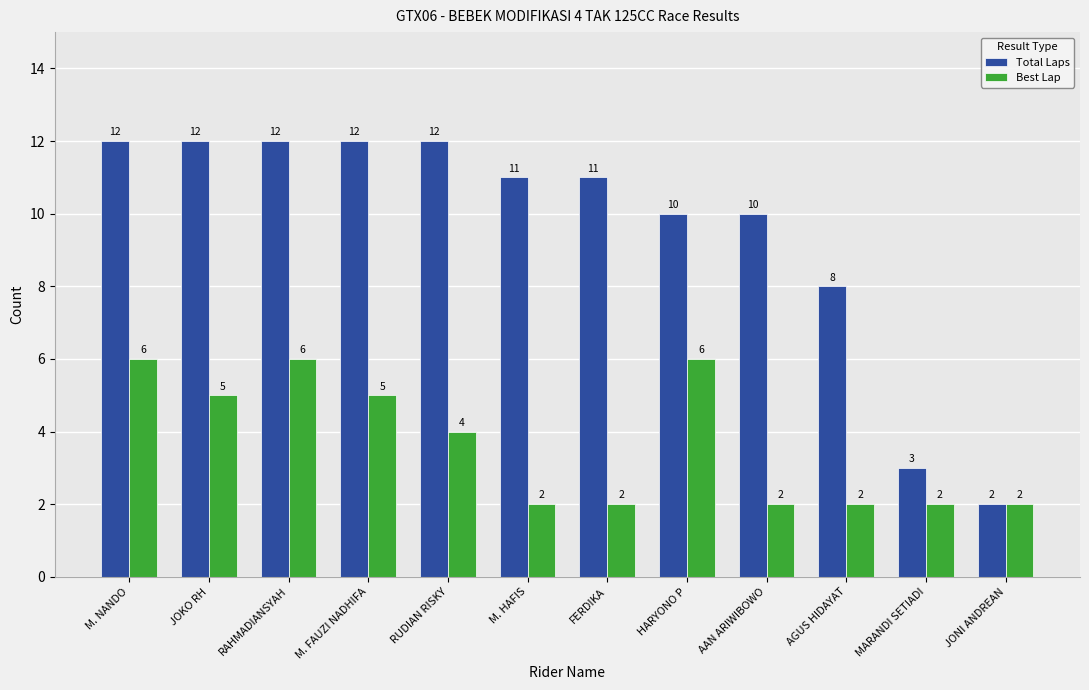

Rank the series at AAN ARIWIBOWO from lowest to highest value.

Best Lap, Total Laps